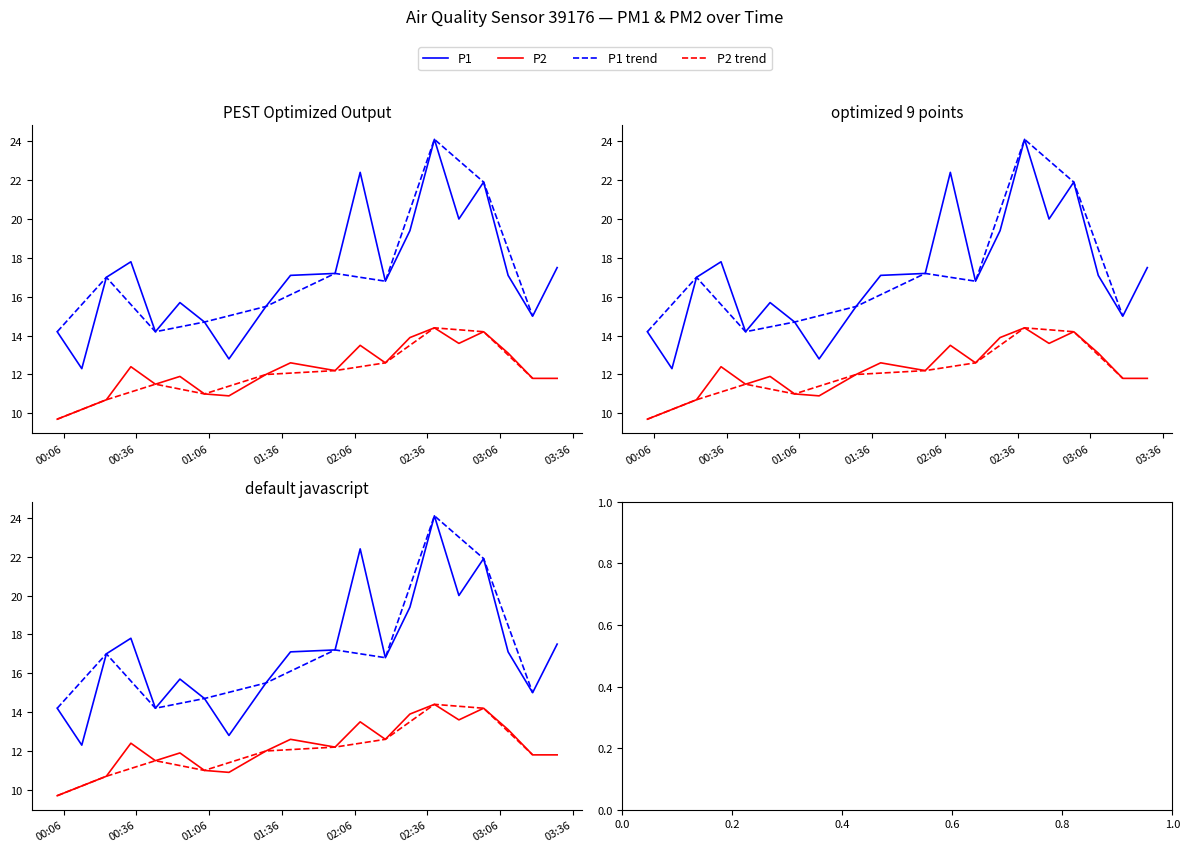

What position from the right is 01:04?

14